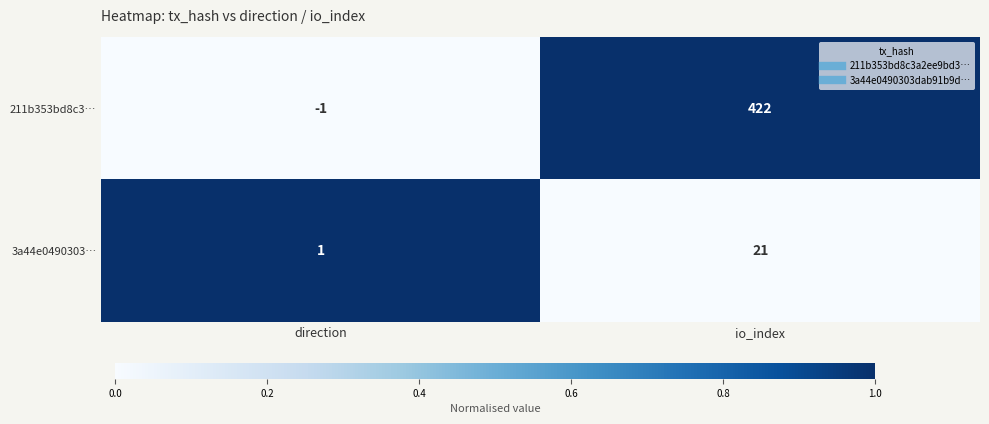

Between direction and io_index, which series saw the biggest shift?

211b353bd8c3…